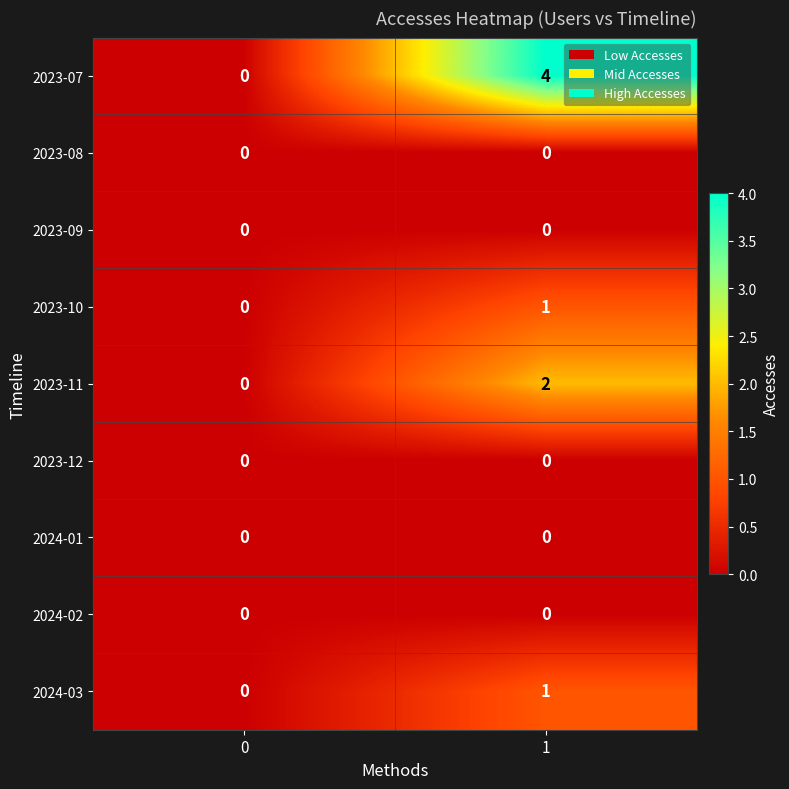

What is the sum of the 2023-07 values at 1 and 0?

4